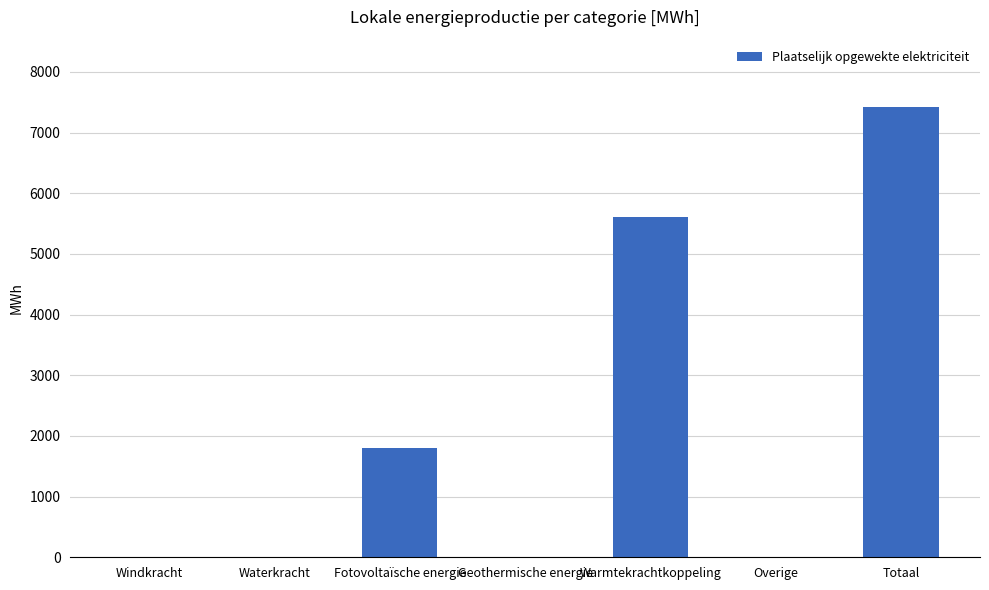

Is it true that the value at Fotovoltaïsche energie is 3061.0?

False